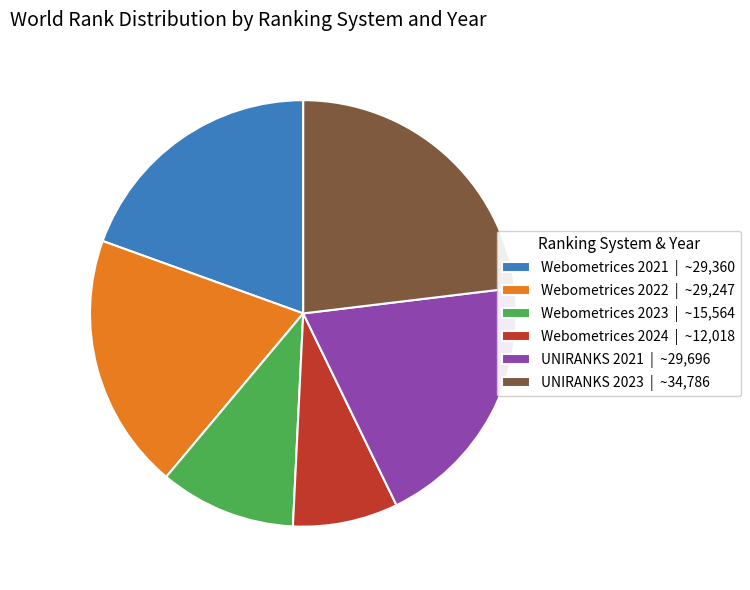

Does any single category account for the majority?

No